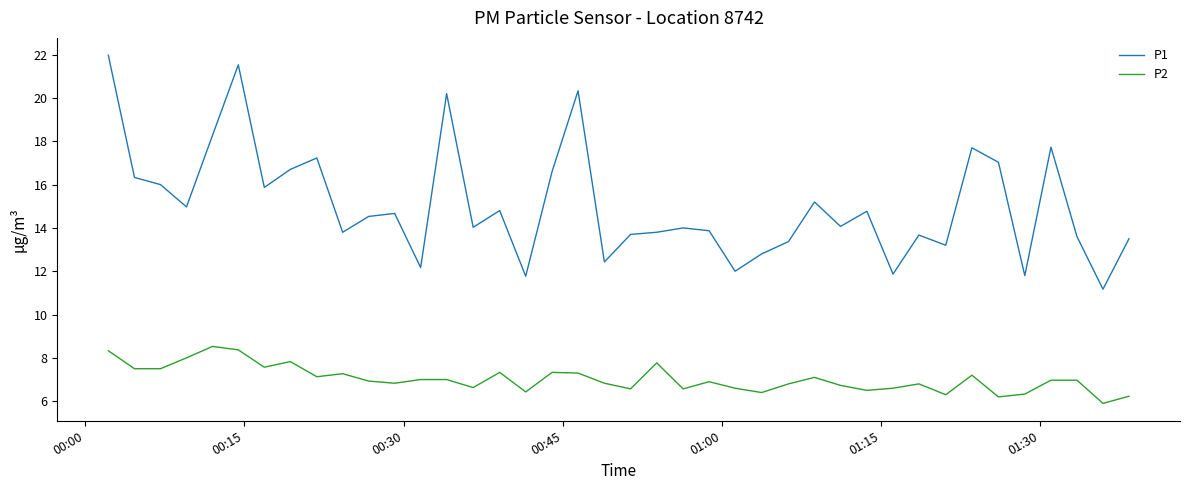

What is the difference between the maximum and minimum values in the P1 series?

10.8